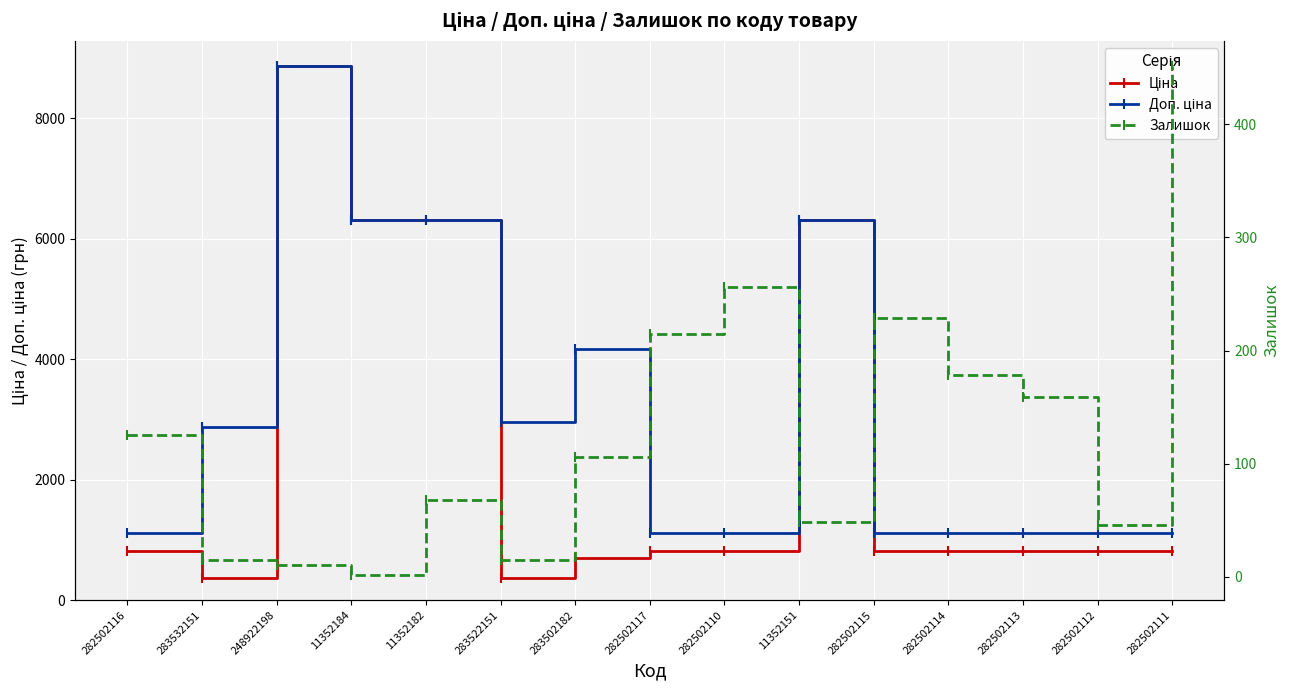

What is the minimum value shown in the chart?

2.0